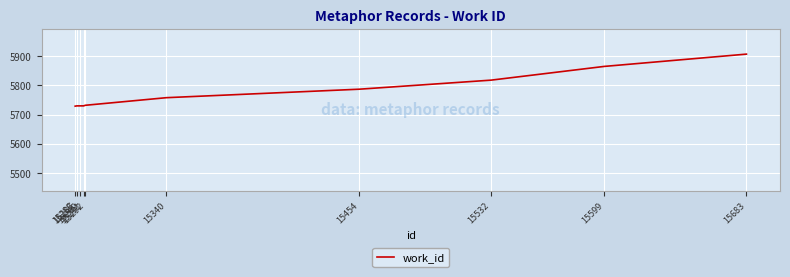

What is the minimum value shown in the chart?

5729